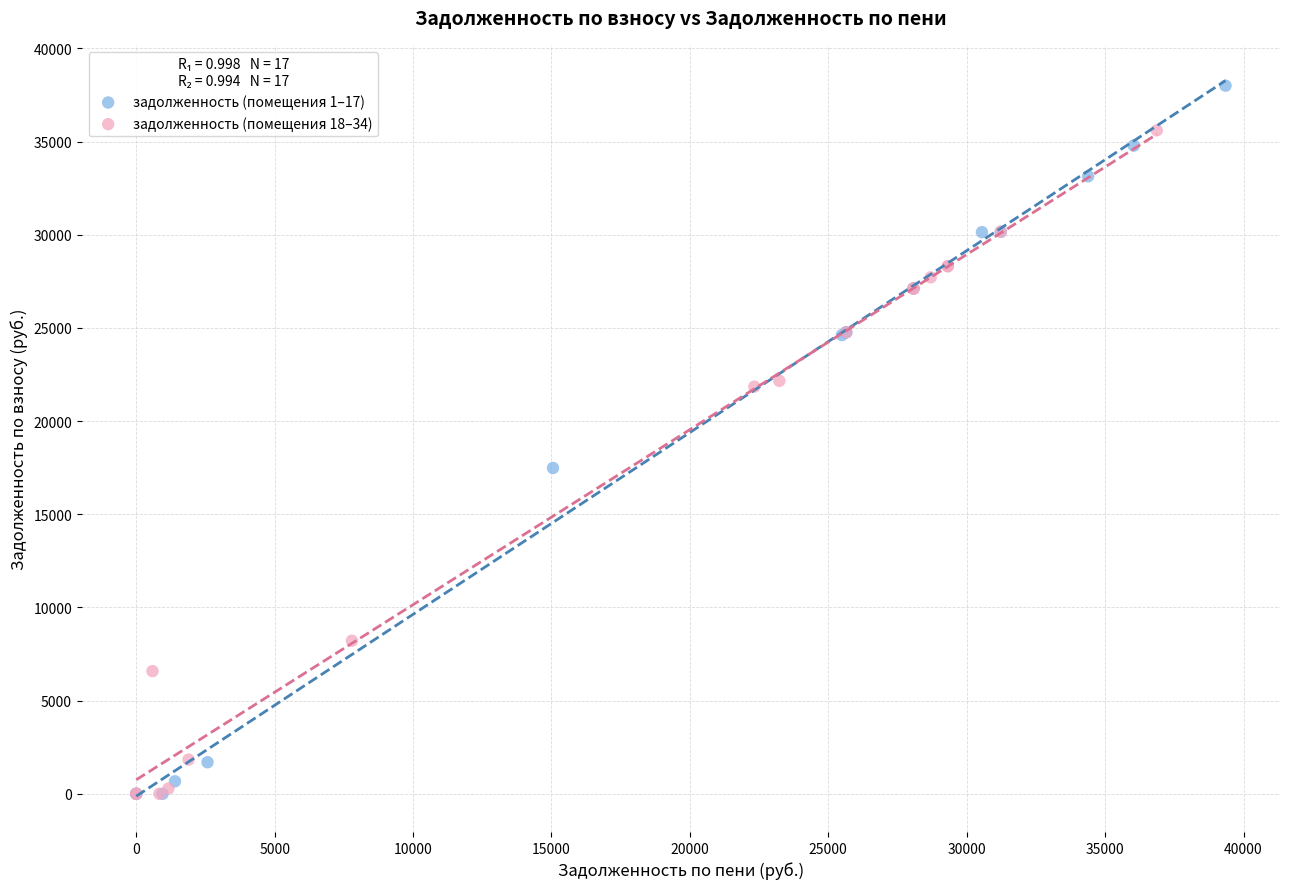

Which series reaches the maximum Y coordinate?

задолженность (помещения 1–17)